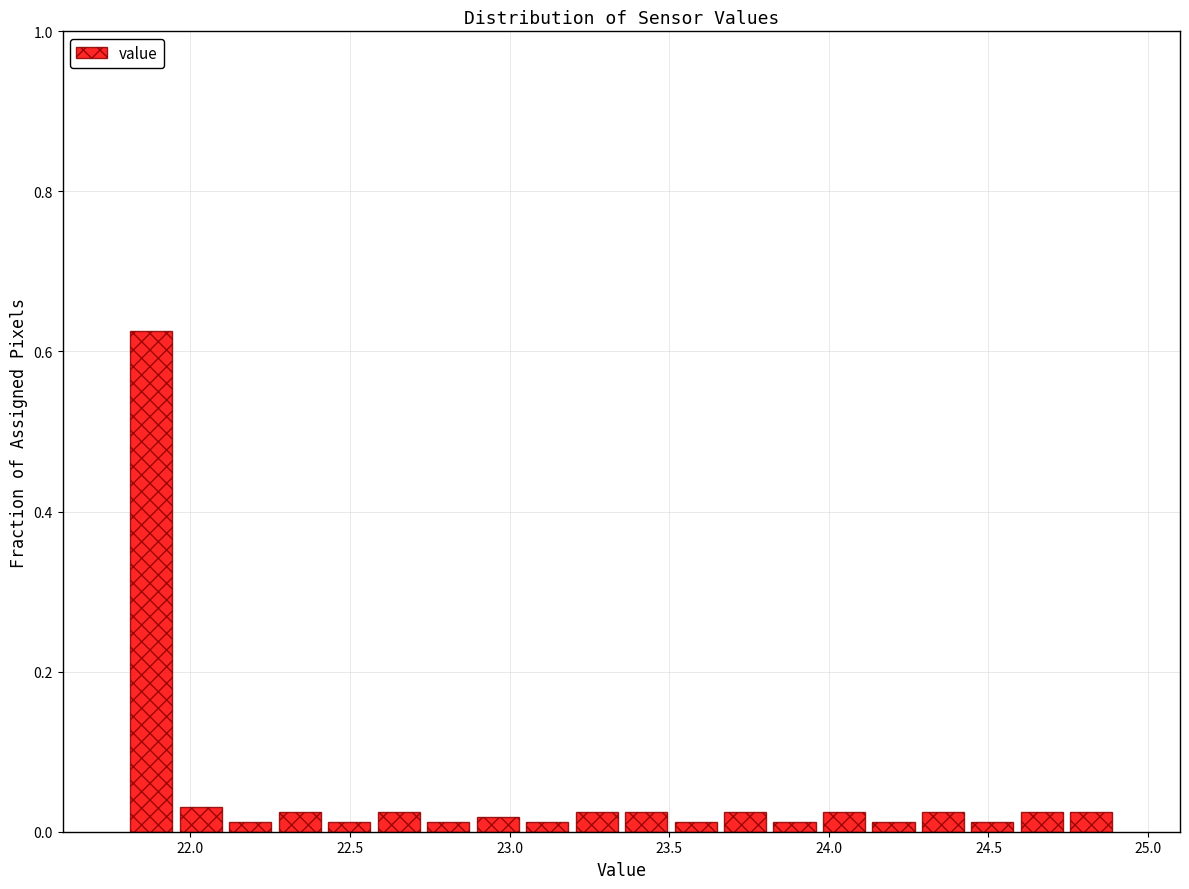

Read against the x-axis, roughly where is the centre of the tallest bar?

21.90